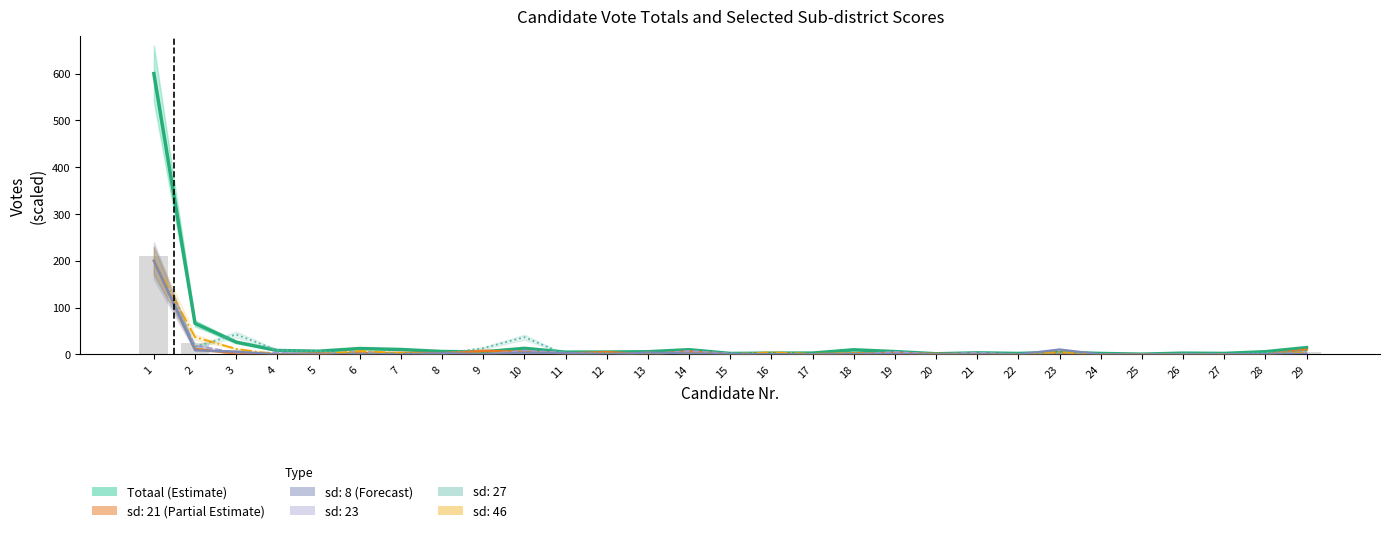

Reading left to right, transcribe all the data shown in this chart.

600.0	66.1	26.0	8.1	6.5	12.3	10.3	5.9	5.1	12.7	4.5	4.8	5.4	9.8	1.7	2.4	2.6	9.6	5.8	1.1	3.0	1.8	4.3	1.7	0.3	2.4	1.8	5.5	14.3